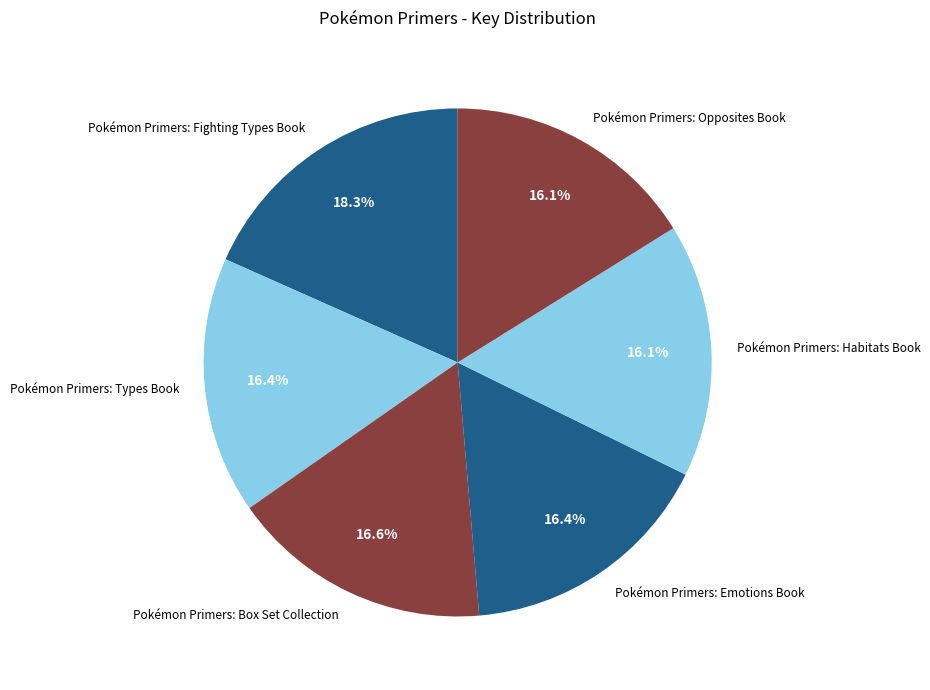

To the nearest percent, what is the difference between the largest and smallest slice percentages?

2%